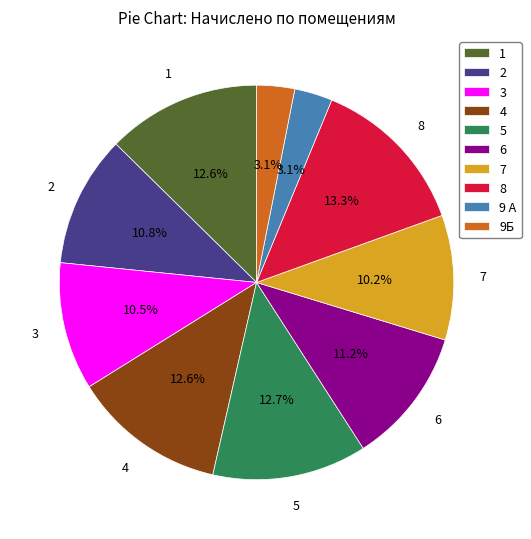

What percentage is NOT represented by 6?

88.8%